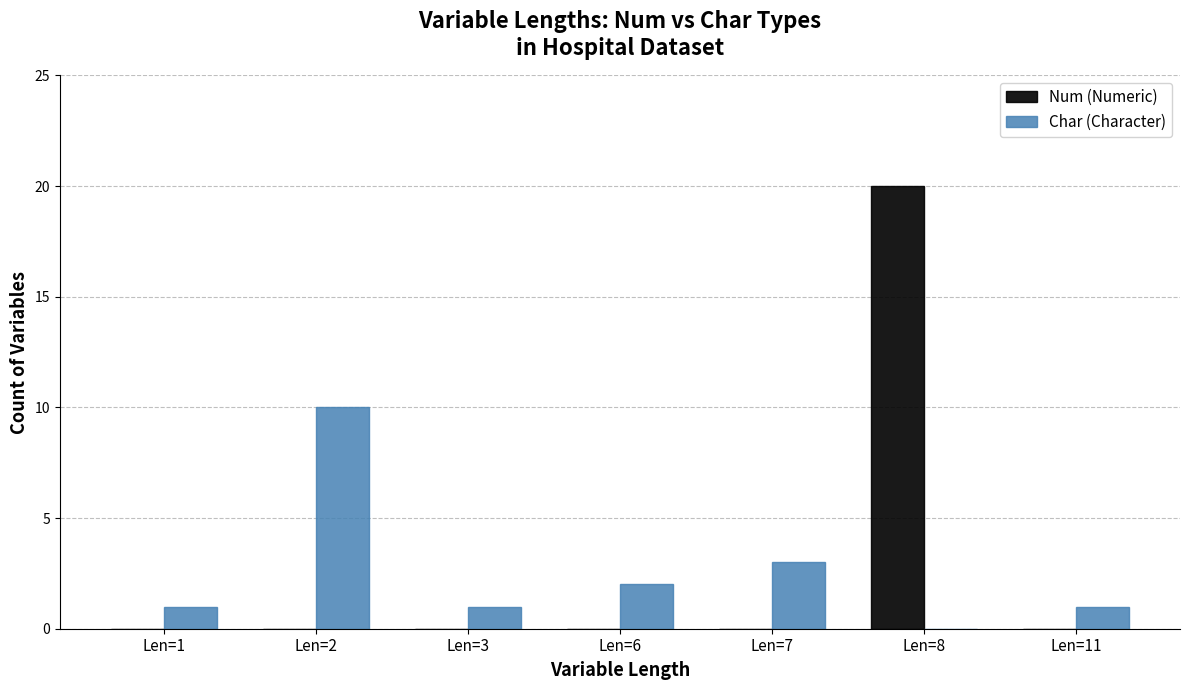

Which category has the highest value across all series?

Len=8